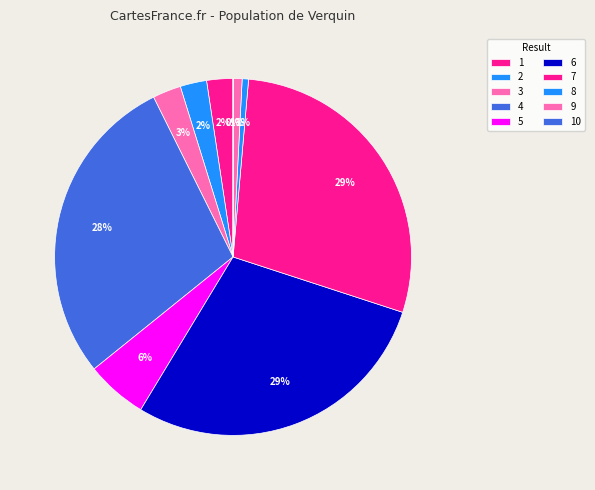

What is the change in value from 1 to 7?

+1953336656